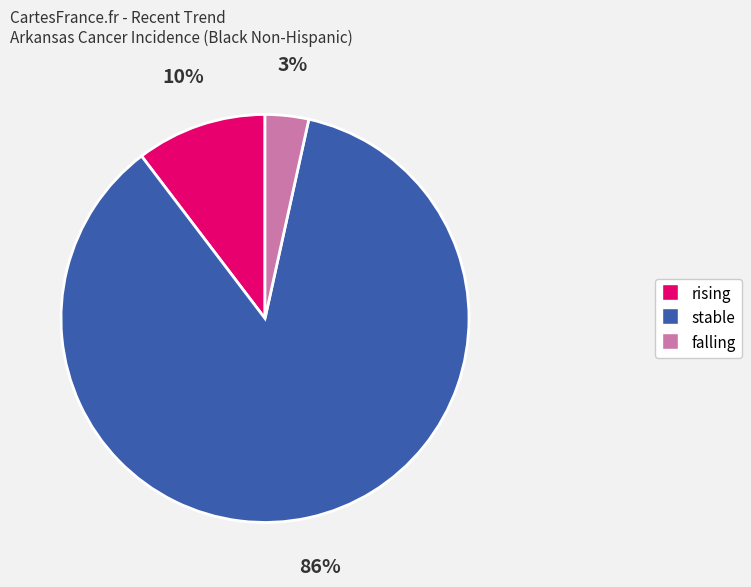

How many slices are in this pie chart?

3